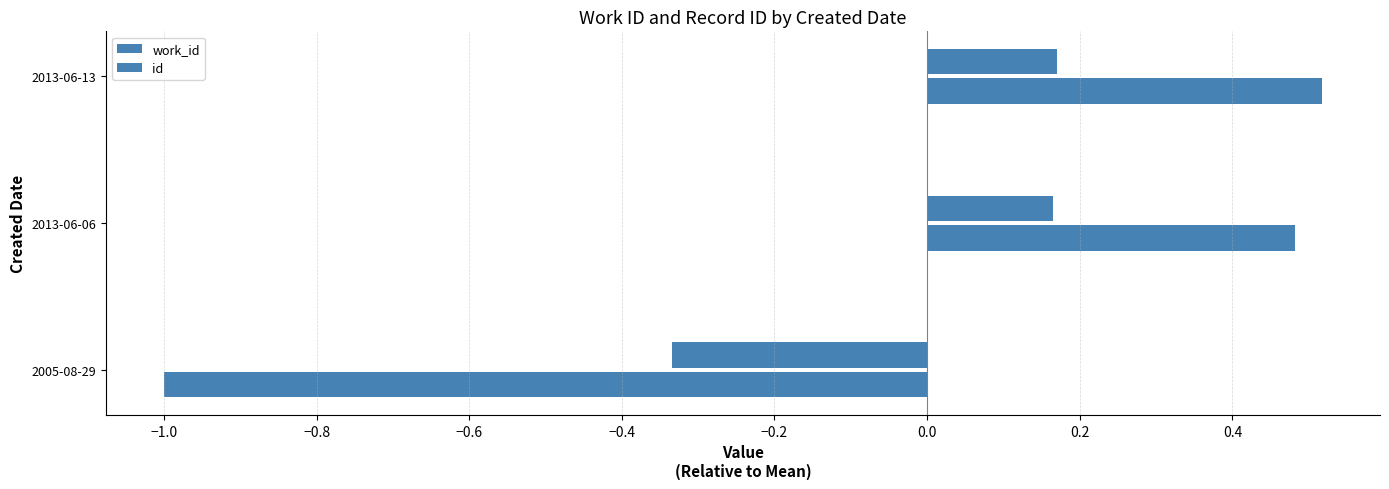

How many values in work_id are below zero?

1